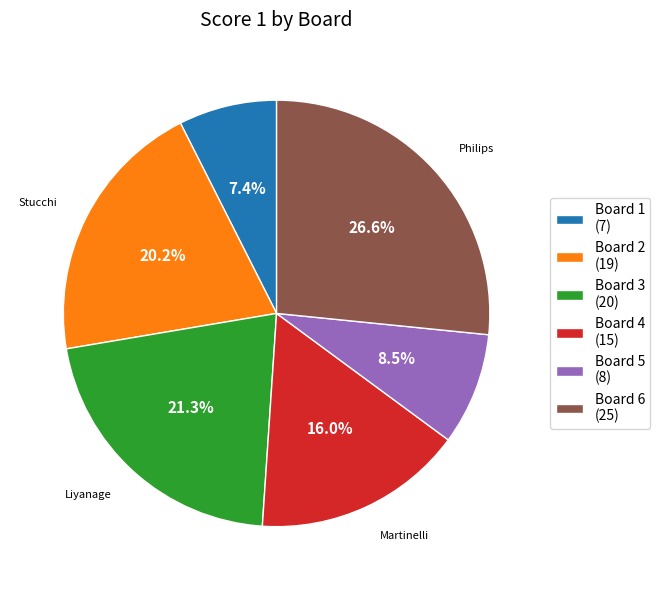

Rank the categories by value from highest to lowest.

Board 6 (25), Board 3 (20), Board 2 (19), Board 4 (15), Board 5 (8), Board 1 (7)